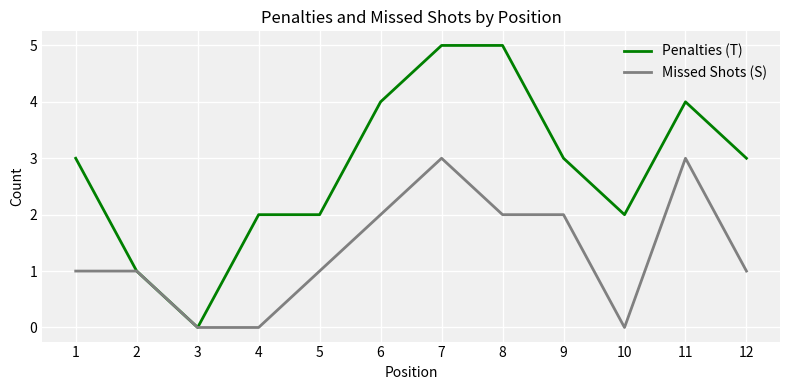

Reading left to right, what are all the values shown in this chart?

Penalties (T): 1=3	2=1	3=0	4=2	5=2	6=4	7=5	8=5	9=3	10=2	11=4	12=3
Missed Shots (S): 1=1	2=1	3=0	4=0	5=1	6=2	7=3	8=2	9=2	10=0	11=3	12=1